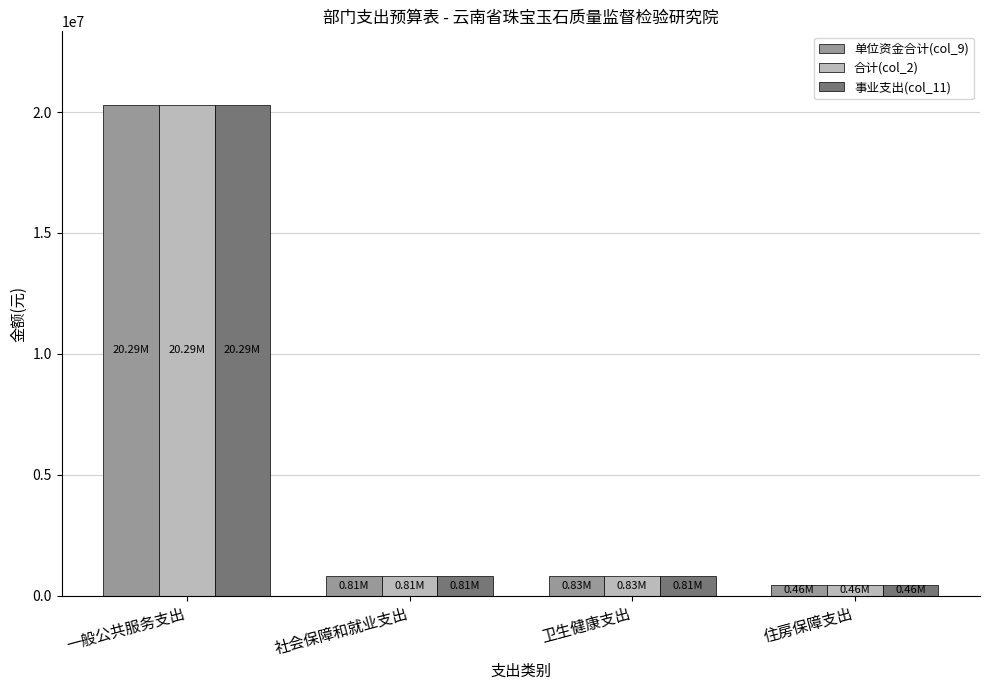

The 单位资金合计(col_9) series shows 20293473.0 at 一般公共服务支出. True or false?

True